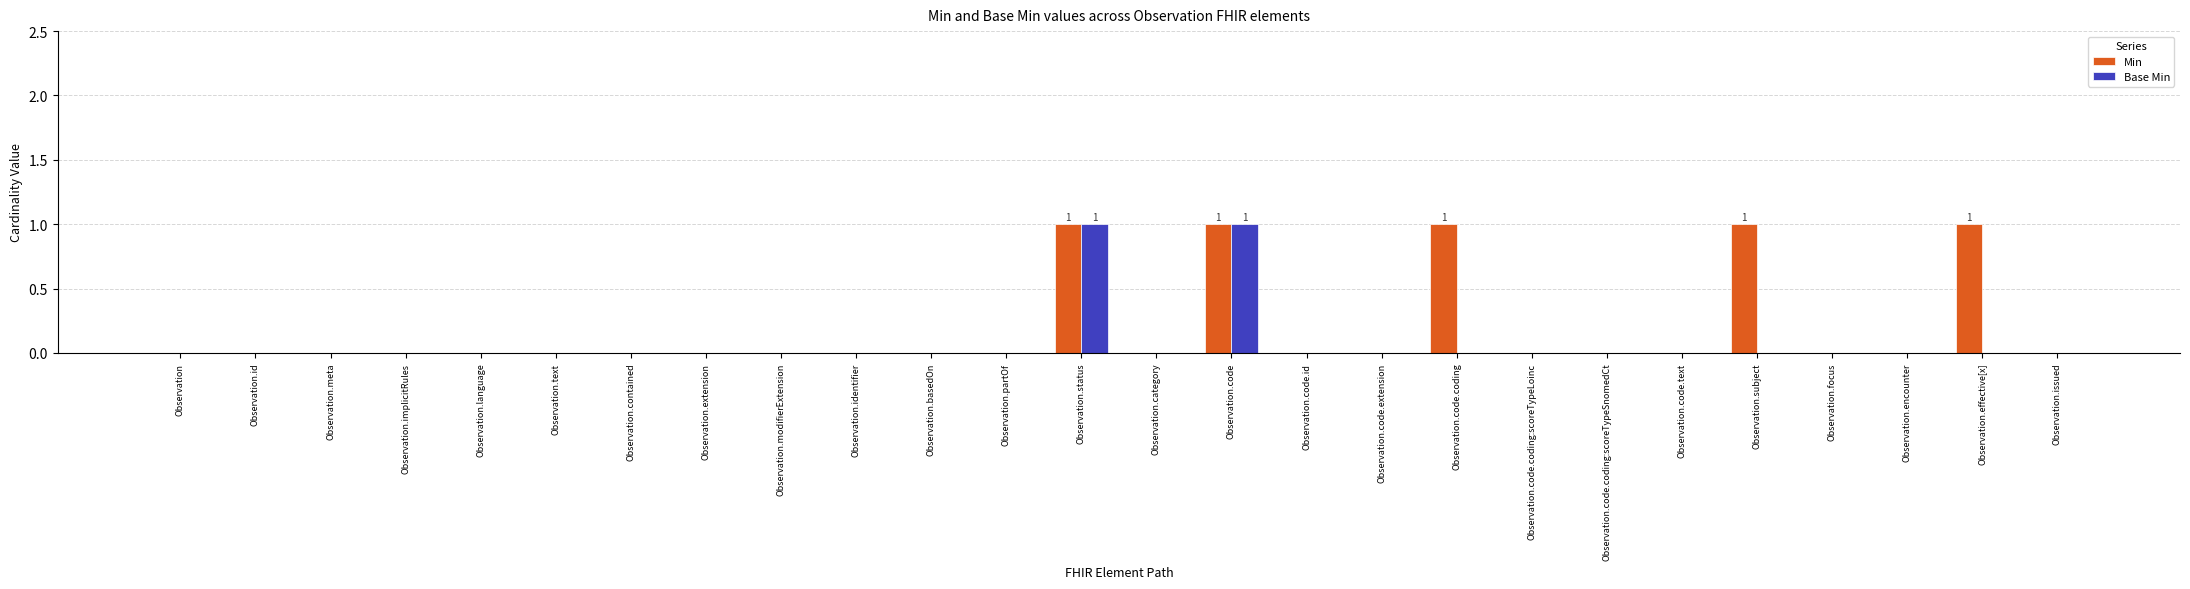

Which series has the largest total across all categories?

Min